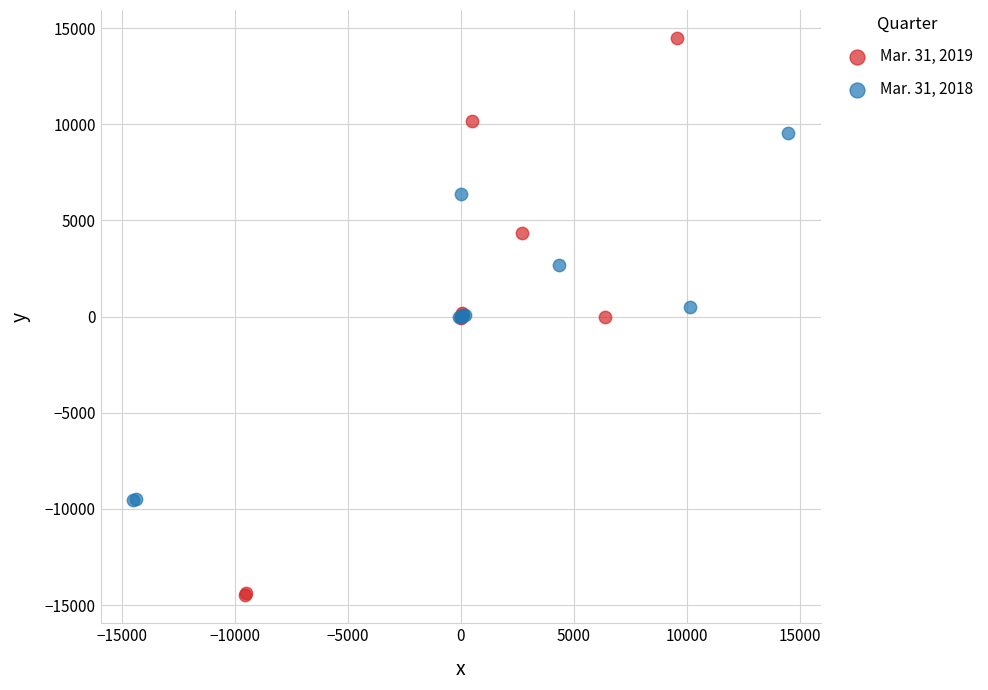

Which series has the largest Y range (max minus min)?

Mar. 31, 2019